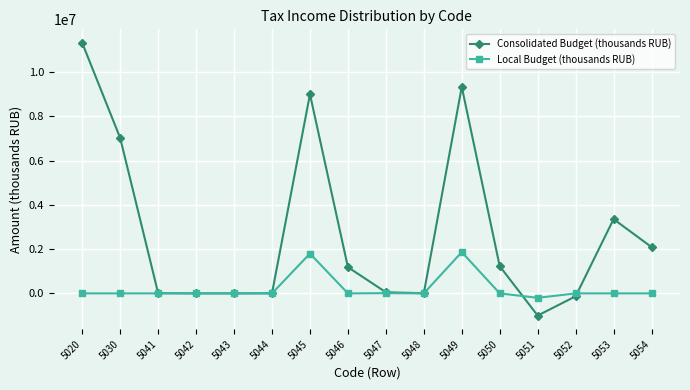

True or false: Consolidated Budget (thousands RUB) has more than 0 points higher than both neighbors.

True